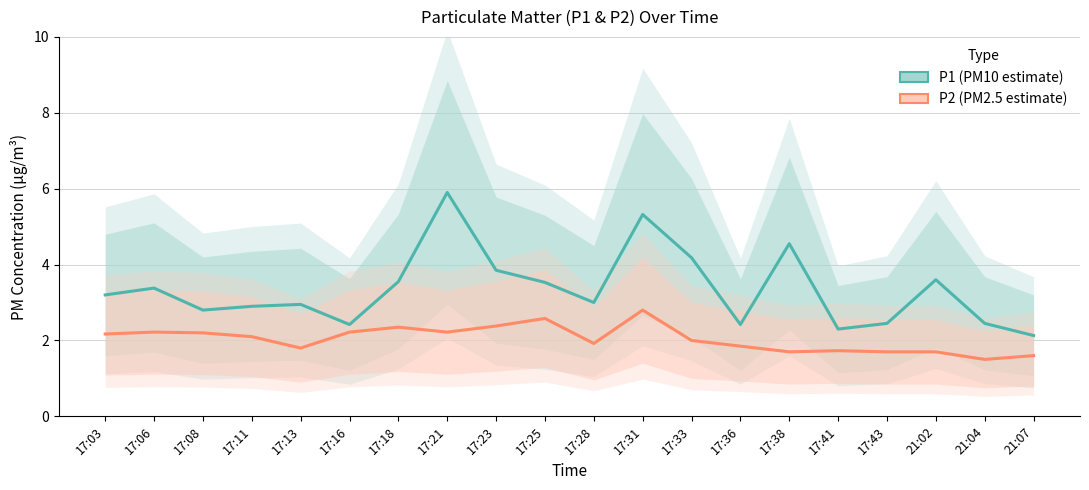

What is the label of the 5th point from the left?

17:13